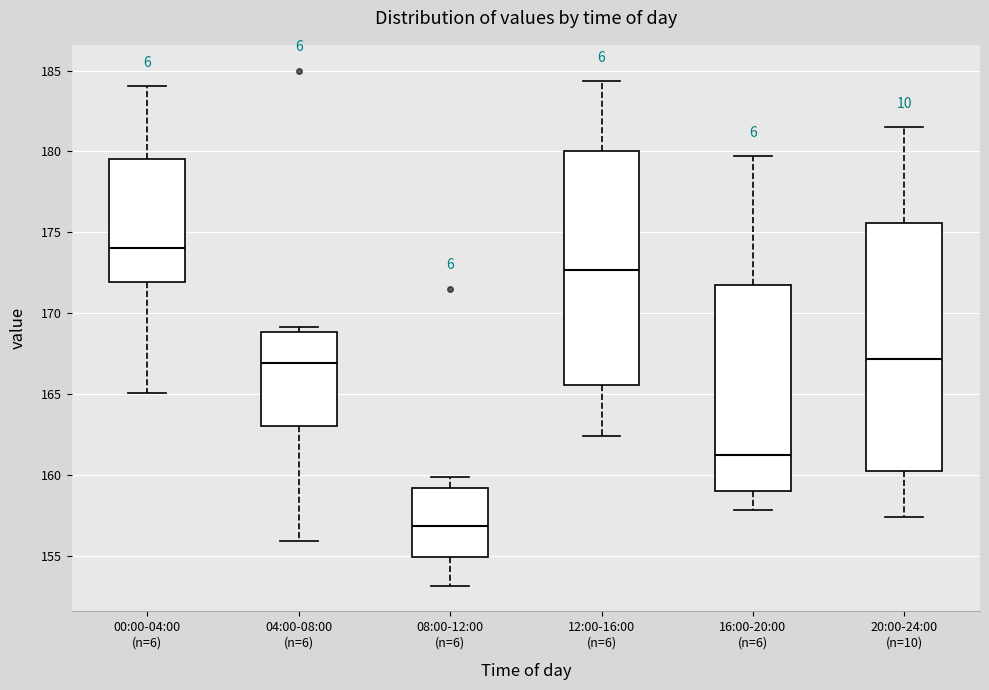

Which box's median line is the highest?

00:00-04:00 (n=6)